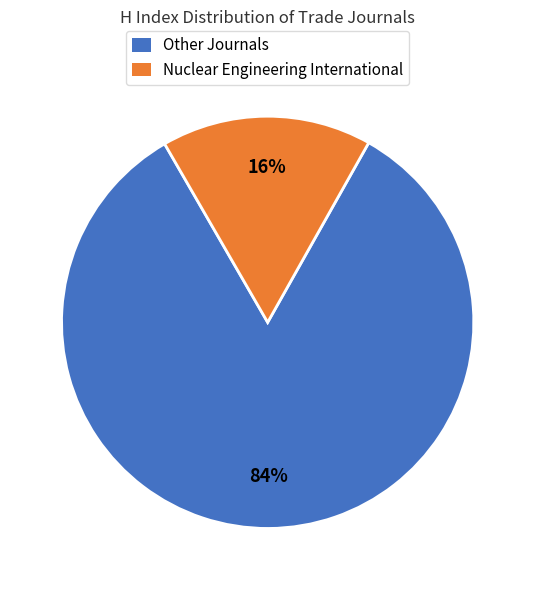

To the nearest percent, what is the average slice percentage?

50%